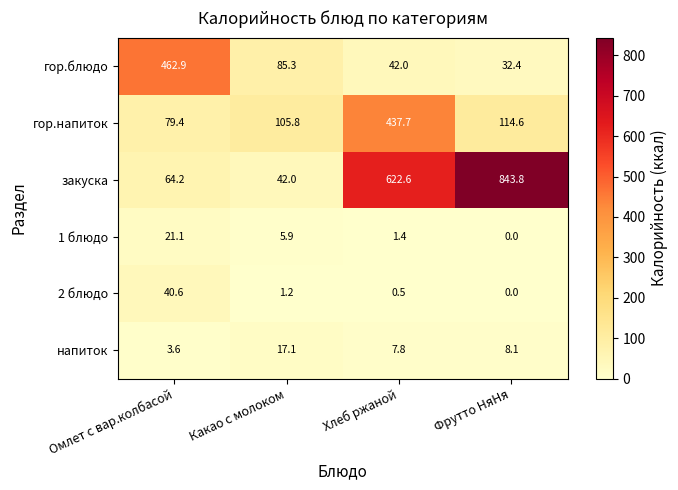

What is the sum of all 1 блюдо values?

28.4